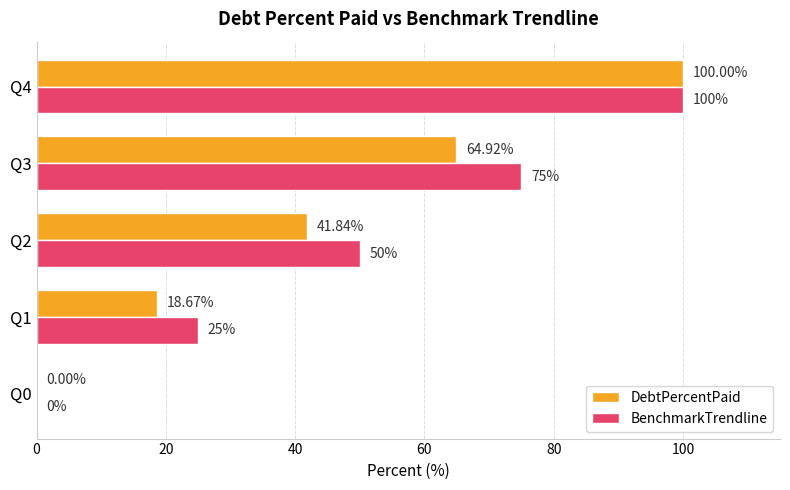

What is the sum of all BenchmarkTrendline values?

250.0